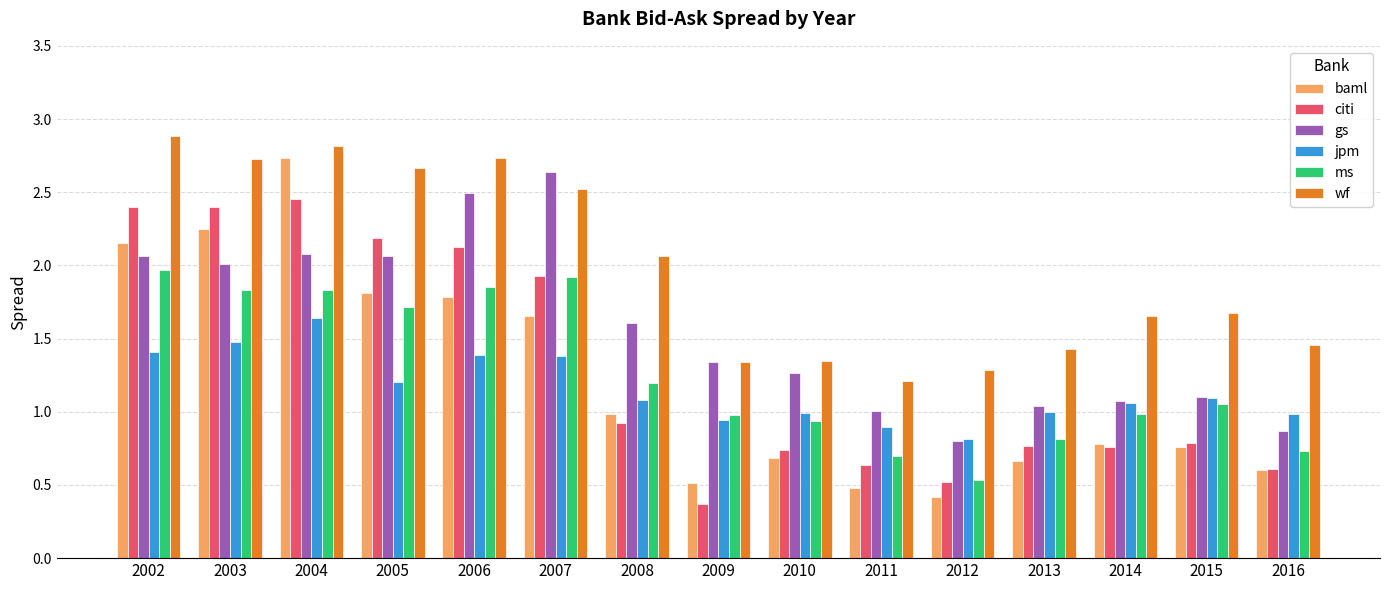

Does the chart contain any negative values?

No